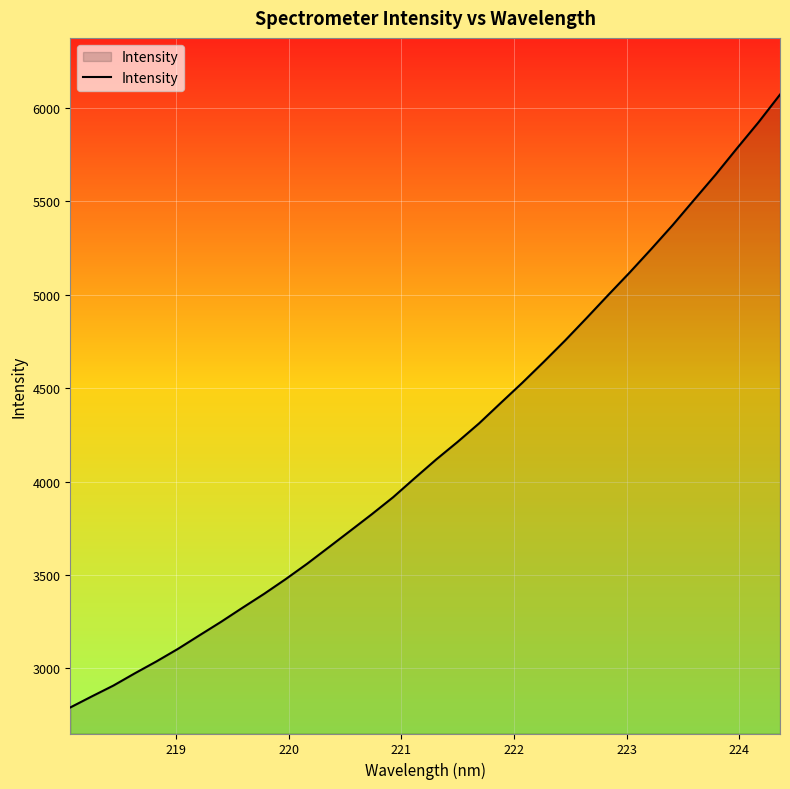

Reading left to right, transcribe all the data shown in this chart.

2790.3	2849.5	2907.4	2973.3	3036.7	3104.0	3176.6	3248.6	3324.3	3398.5	3477.1	3559.8	3647.4	3735.7	3824.3	3916.2	4018.0	4118.1	4212.7	4311.9	4420.6	4528.3	4640.6	4755.7	4876.1	4998.6	5119.3	5244.6	5373.1	5508.6	5643.3	5785.1	5924.2	6072.4